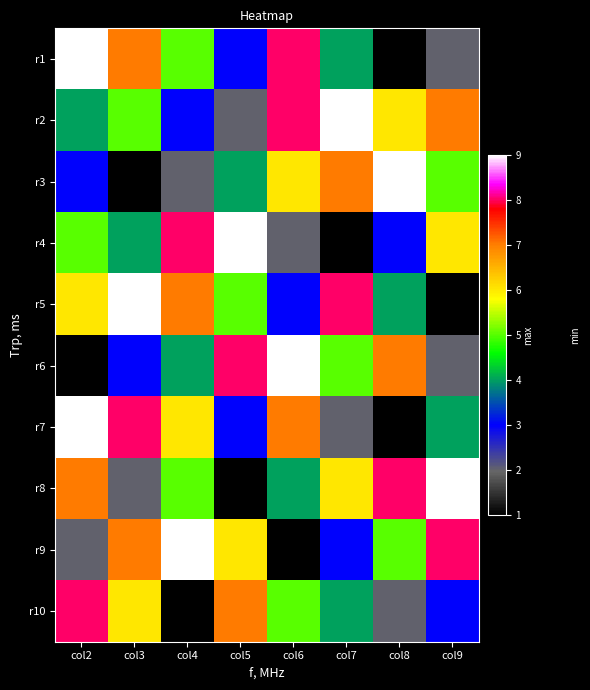

Reading left to right, what are all the values shown in this chart?

r1: col2=9	col3=7	col4=5	col5=3	col6=8	col7=4	col8=1	col9=2
r2: col2=4	col3=5	col4=3	col5=2	col6=8	col7=9	col8=6	col9=7
r3: col2=3	col3=1	col4=2	col5=4	col6=6	col7=7	col8=9	col9=5
r4: col2=5	col3=4	col4=8	col5=9	col6=2	col7=1	col8=3	col9=6
r5: col2=6	col3=9	col4=7	col5=5	col6=3	col7=8	col8=4	col9=1
r6: col2=1	col3=3	col4=4	col5=8	col6=9	col7=5	col8=7	col9=2
r7: col2=9	col3=8	col4=6	col5=3	col6=7	col7=2	col8=1	col9=4
r8: col2=7	col3=2	col4=5	col5=1	col6=4	col7=6	col8=8	col9=9
r9: col2=2	col3=7	col4=9	col5=6	col6=1	col7=3	col8=5	col9=8
r10: col2=8	col3=6	col4=1	col5=7	col6=5	col7=4	col8=2	col9=3